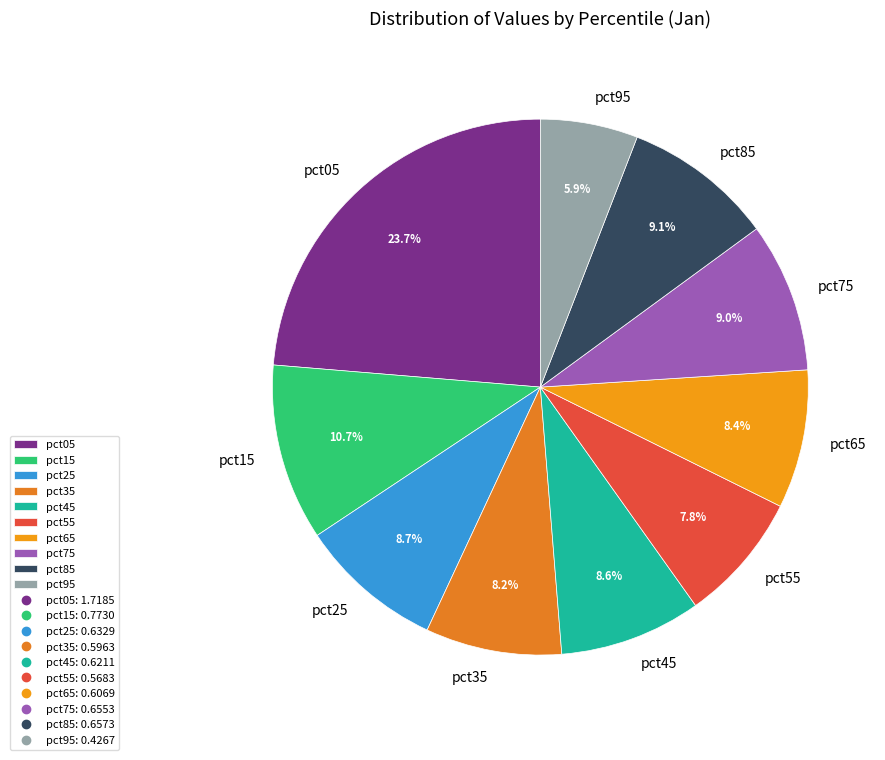

The pct35 slice represents 18% of the pie. True or false?

False